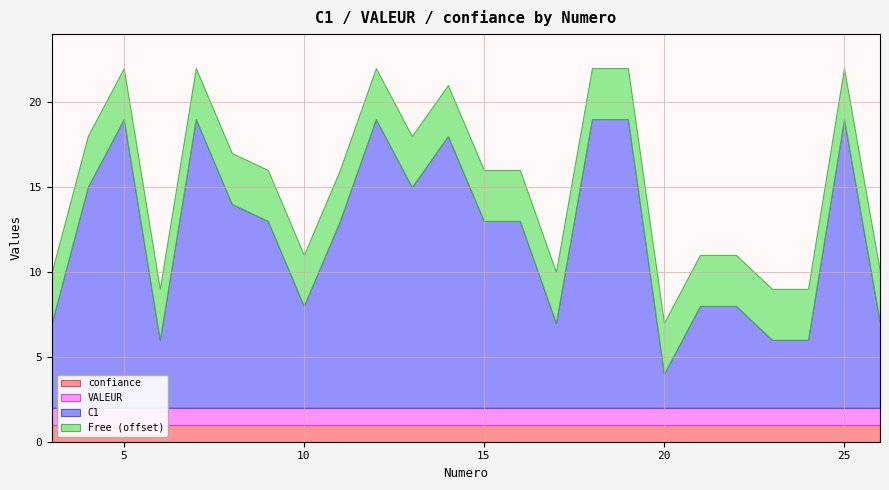

Between 12 and 24, which is larger?

12